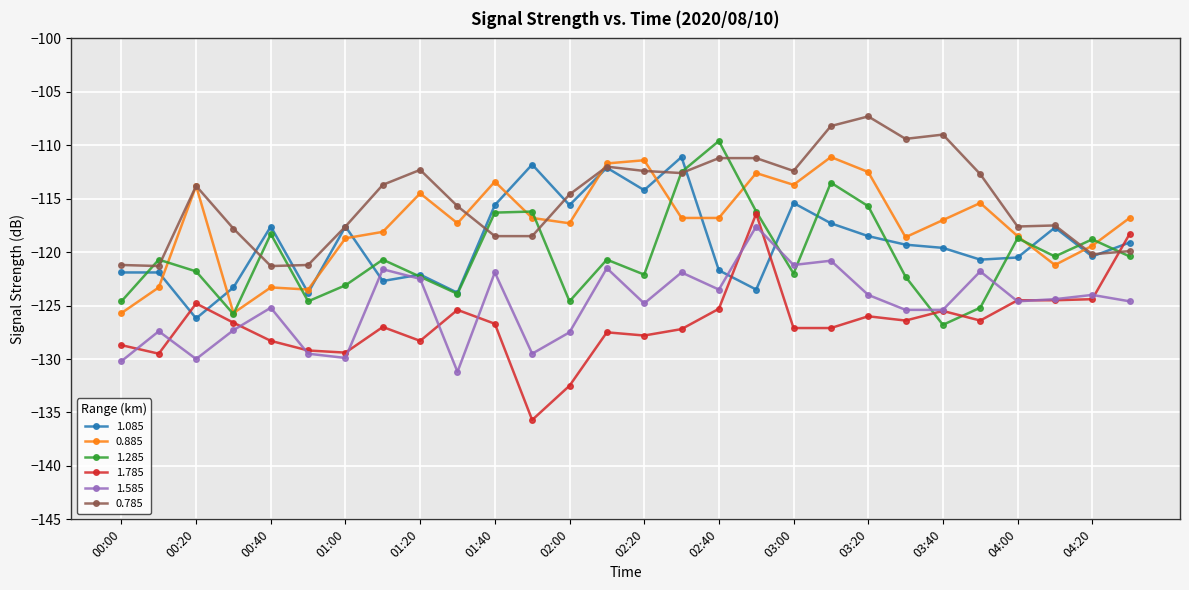

What is the value of the 1.285 point at the 2nd from the left?

-120.7